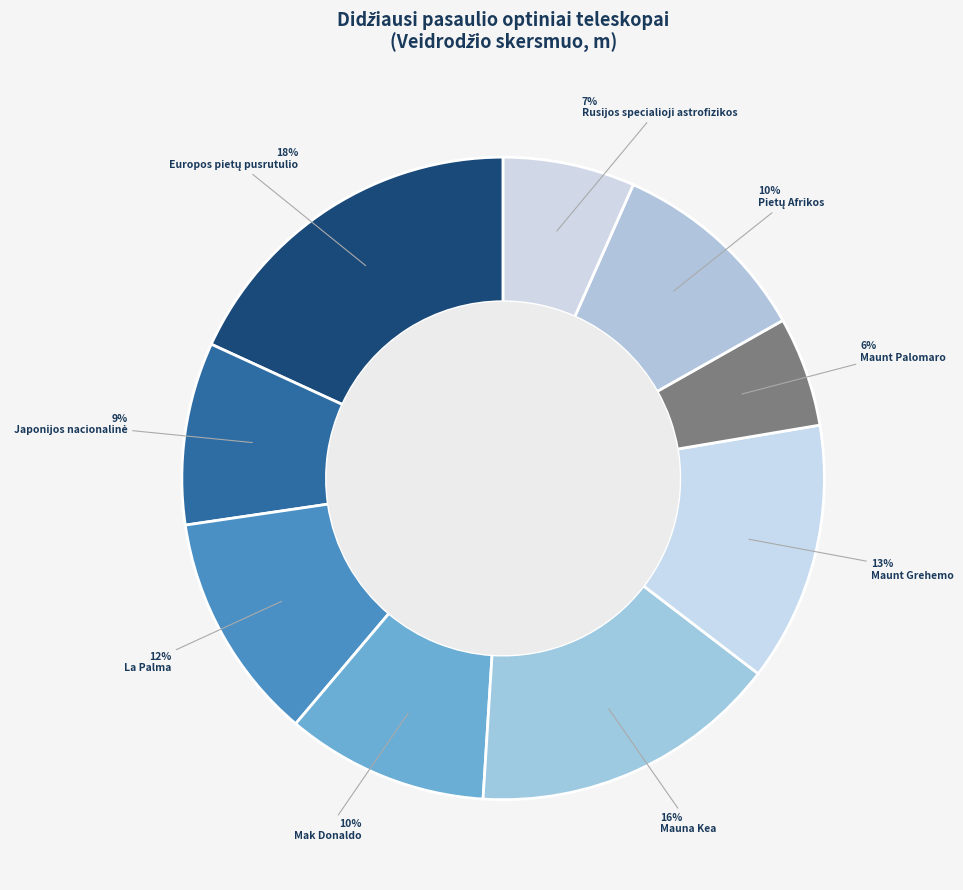

How many slices are in this pie chart?

9